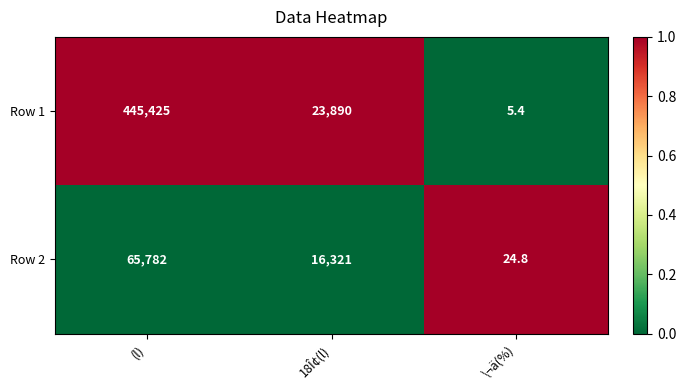

What is the maximum value shown in the chart?

445425.0